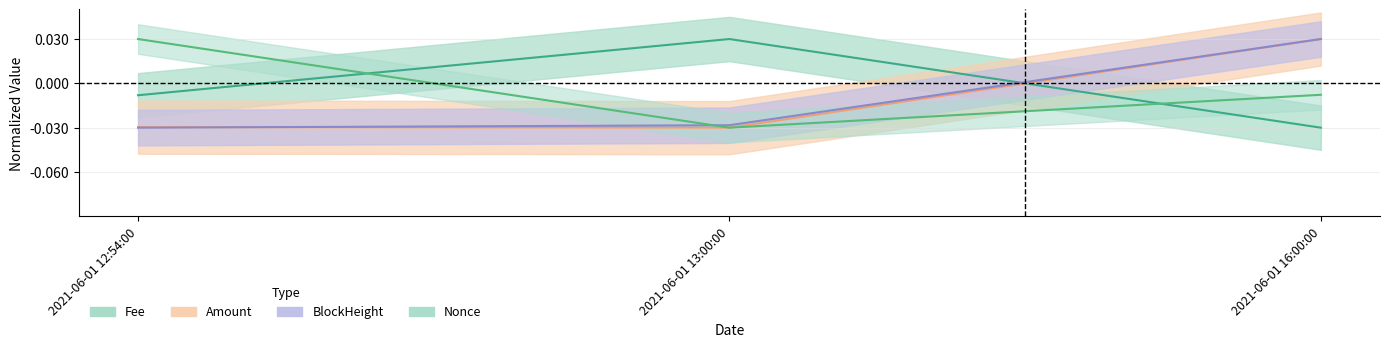

Which label corresponds to the largest value in the chart?

2021-06-01 13:00:00